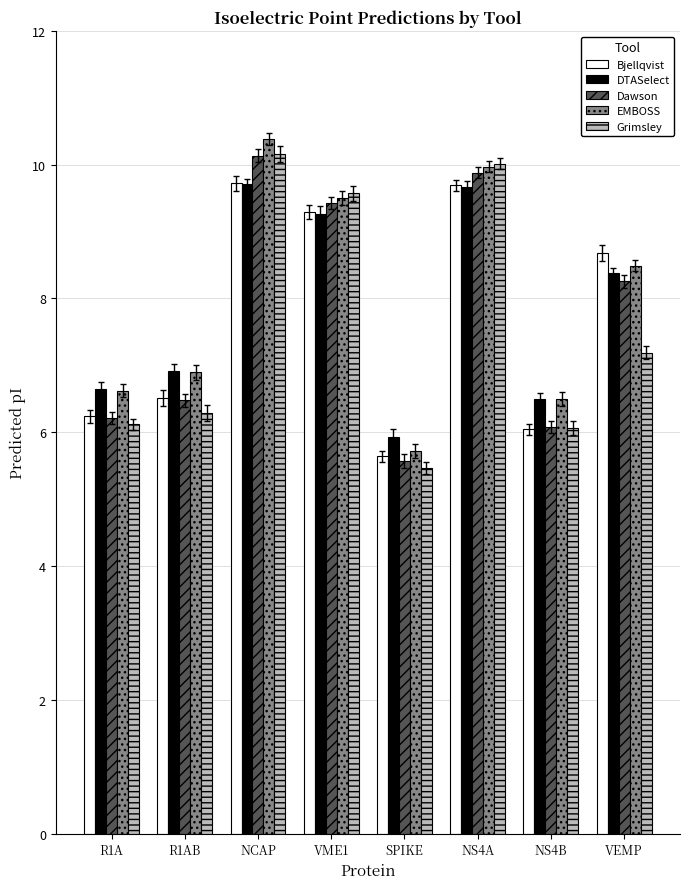

What are all the series names shown in the legend?

Bjellqvist, DTASelect, Dawson, EMBOSS, Grimsley